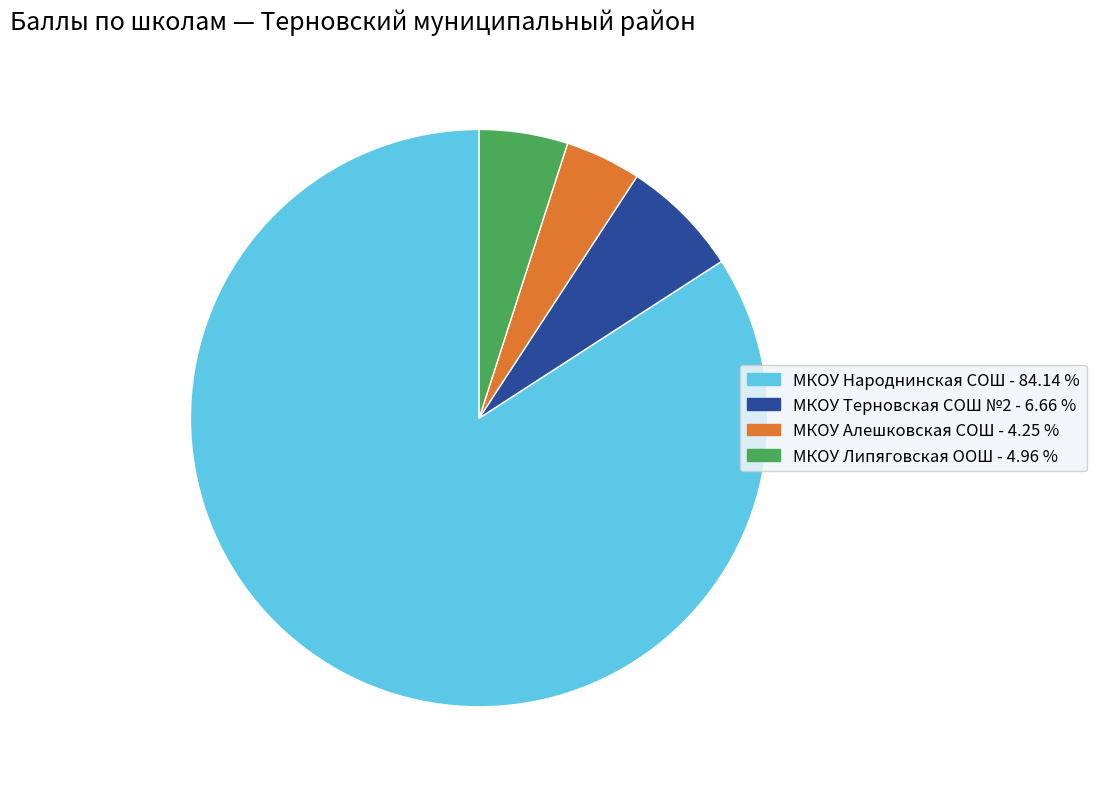

How many slices are in this pie chart?

4